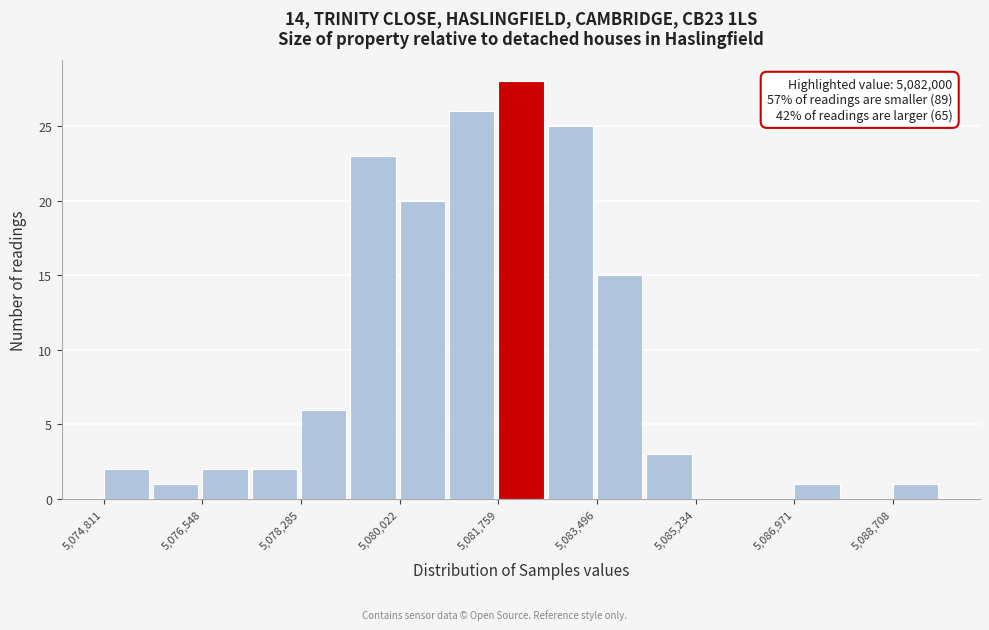

Which range on the x-axis has the tallest bar?

5081800 to 5082600